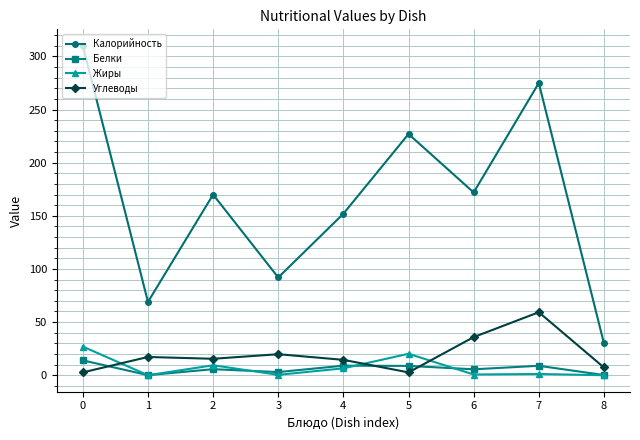

What is the spread (max minus min) of values at 1?

69.0